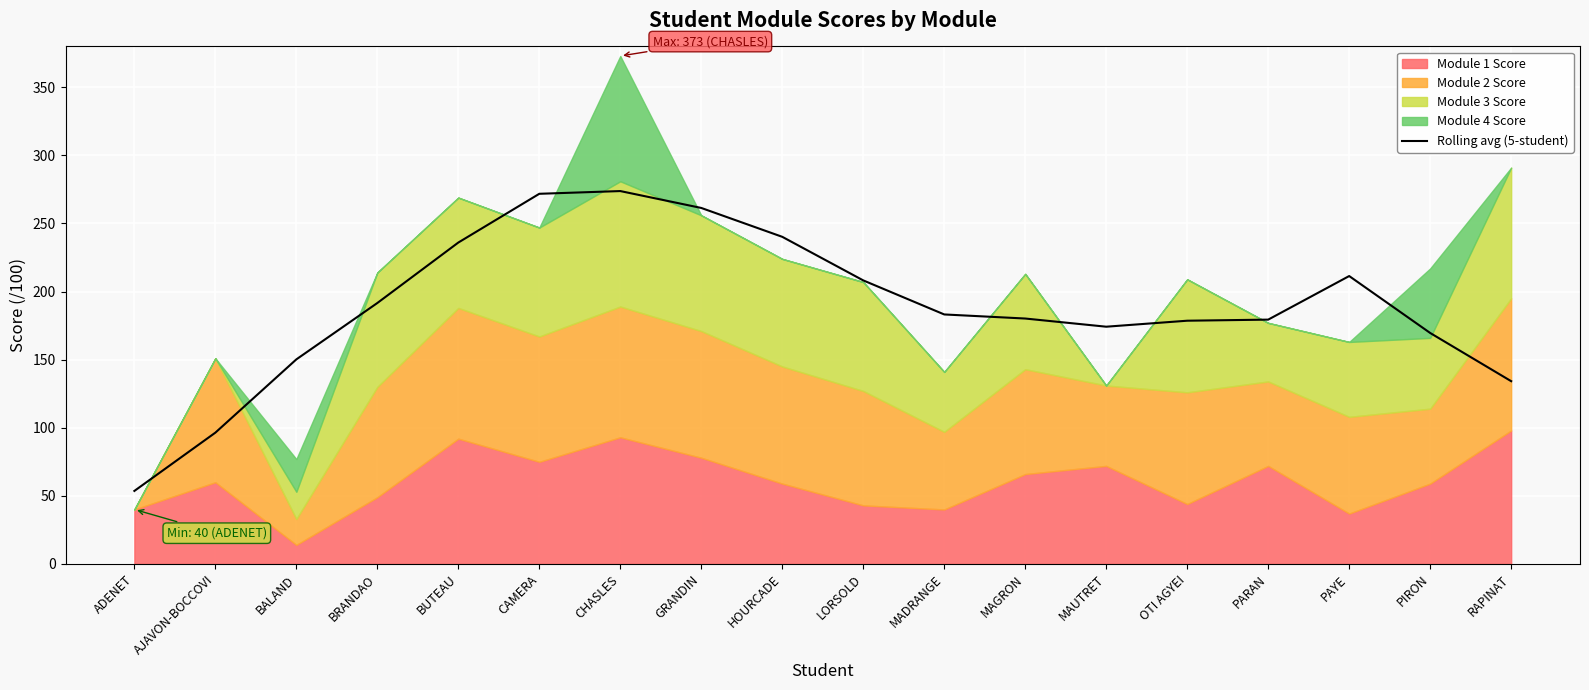

What is the difference between the maximum and second lowest values?

177.4